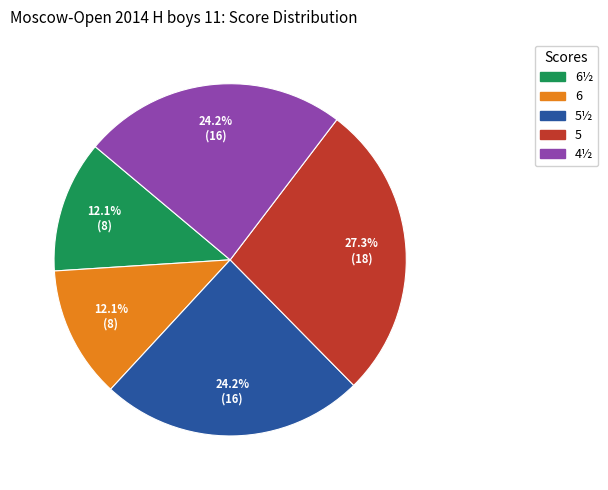

Is there any slice that represents more than half of the pie?

No